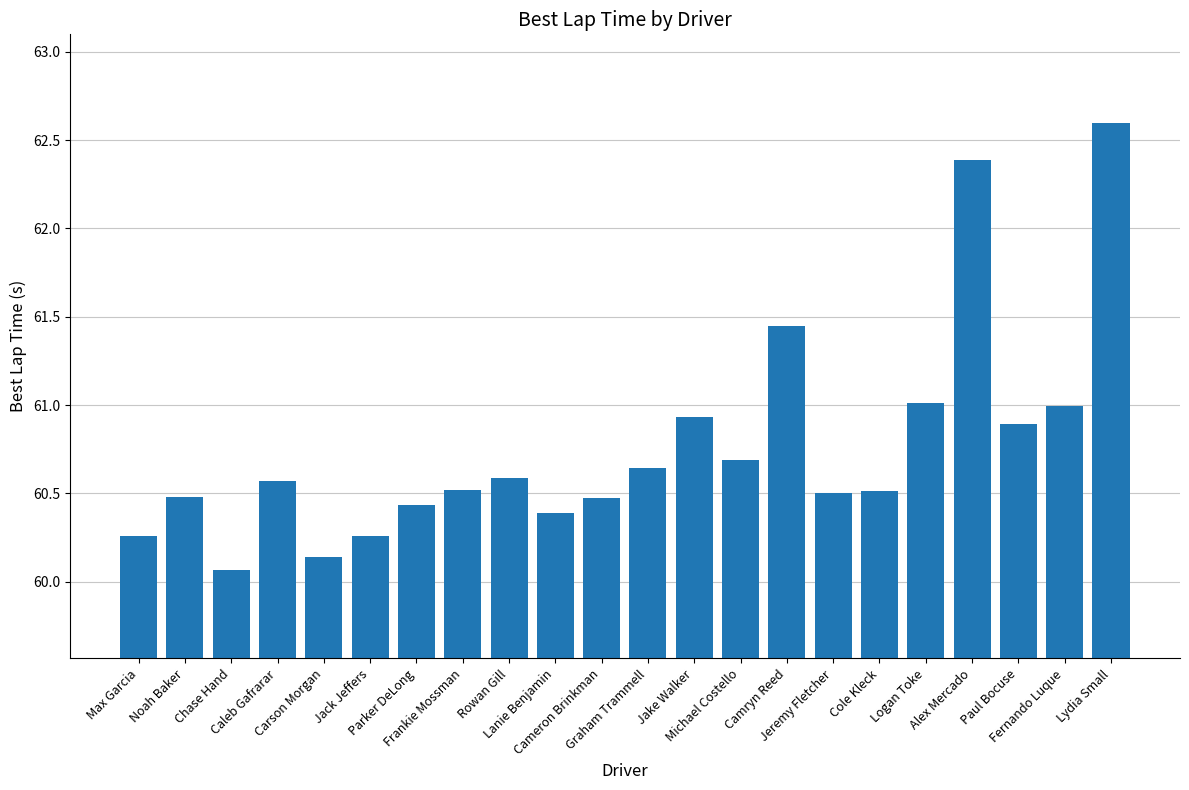

What is the greatest value displayed?

62.6